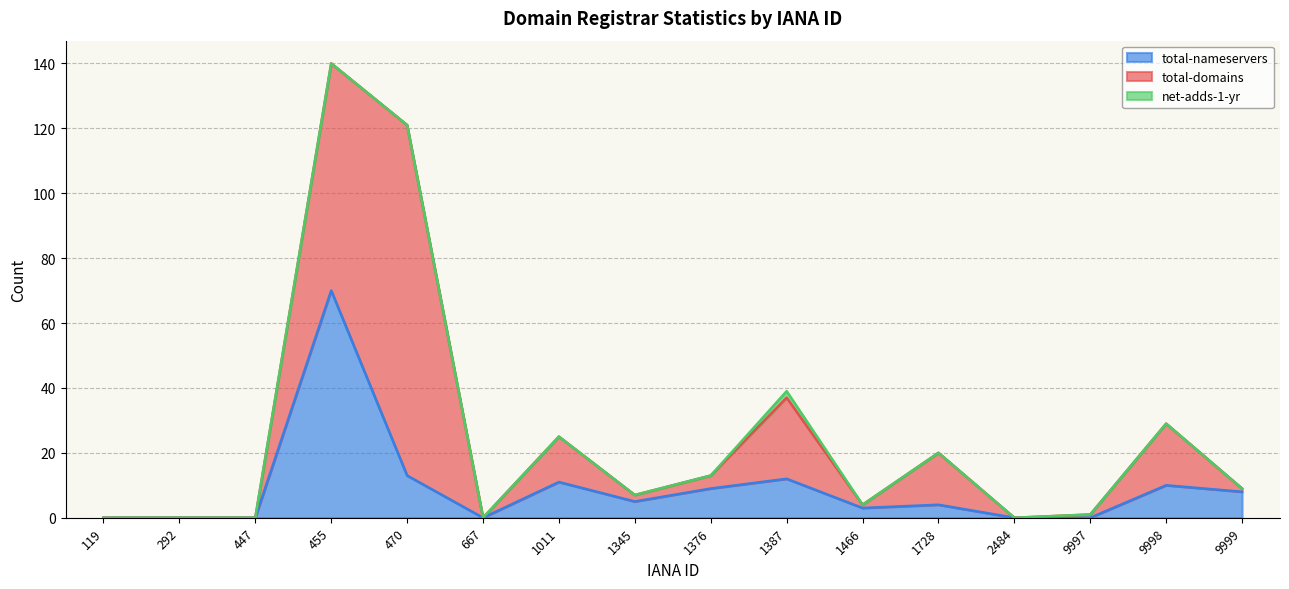

Reading left to right, extract all data points from this chart.

total-nameservers: 119=0	292=0	447=0	455=70	470=13	667=0	1011=11	1345=5	1376=9	1387=12	1466=3	1728=4	2484=0	9997=0	9998=10	9999=8
total-domains: 119=0	292=0	447=0	455=70	470=108	667=0	1011=14	1345=2	1376=4	1387=25	1466=1	1728=16	2484=0	9997=1	9998=19	9999=1
net-adds-1-yr: 119=0	292=0	447=0	455=0	470=0	667=0	1011=0	1345=0	1376=0	1387=2	1466=0	1728=0	2484=0	9997=0	9998=0	9999=0